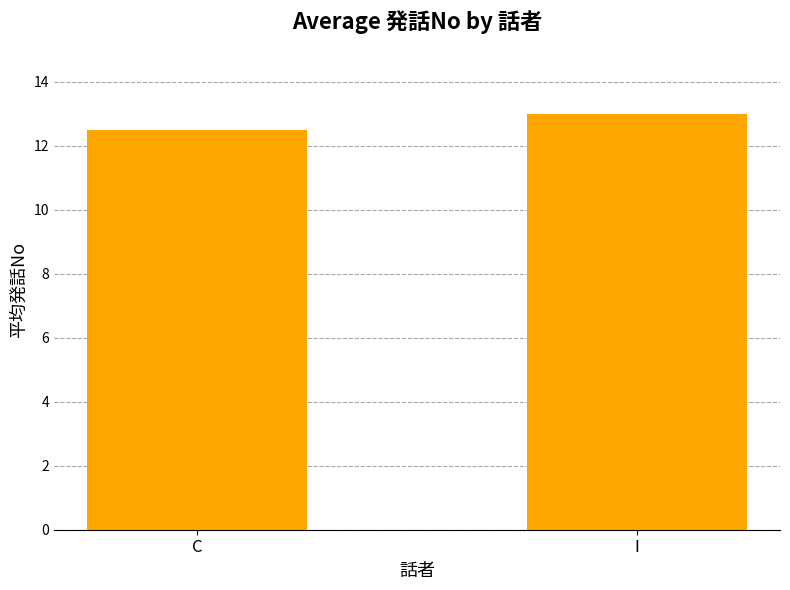

What is the minimum value shown in the chart?

12.5